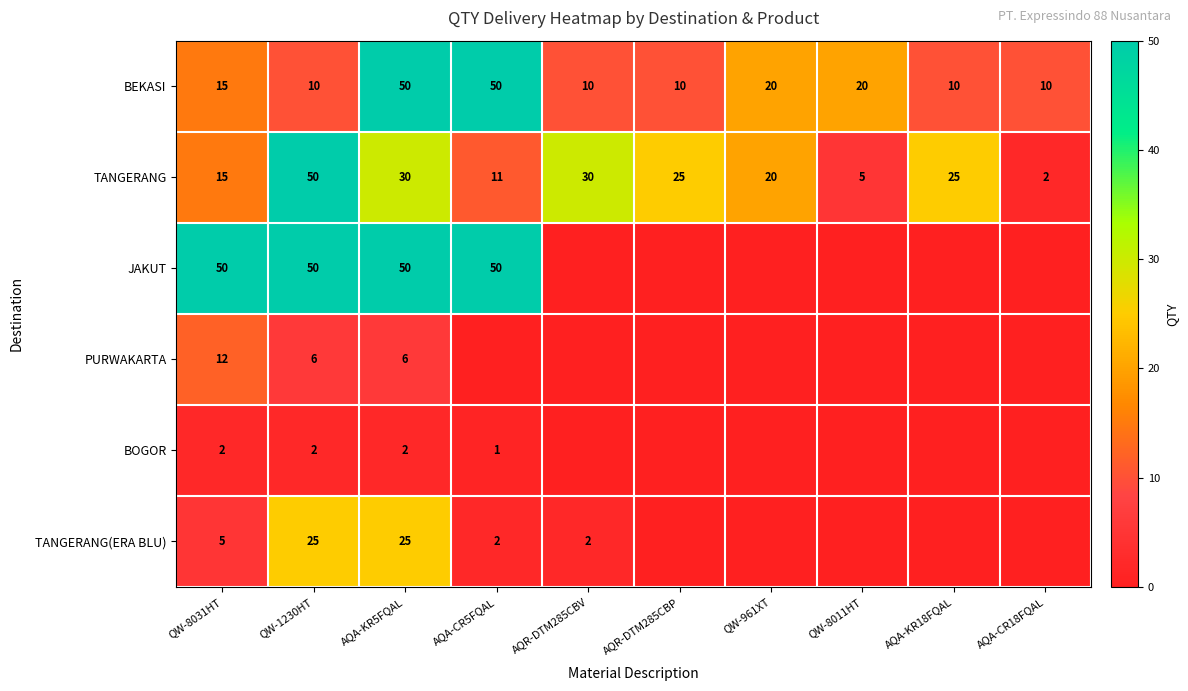

Count the BEKASI values in the range 10 to 20.

8